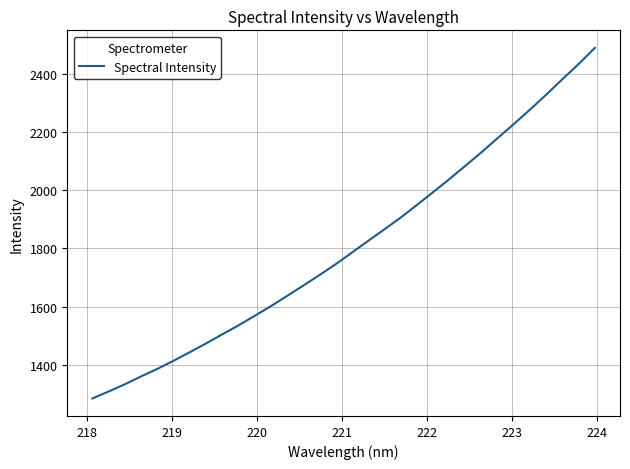

True or false: the data has more than 1 interior local peaks.

False